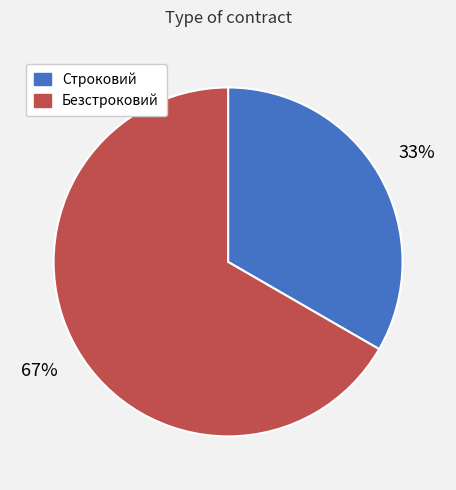

What is the largest slice in the pie chart?

Безстроковий